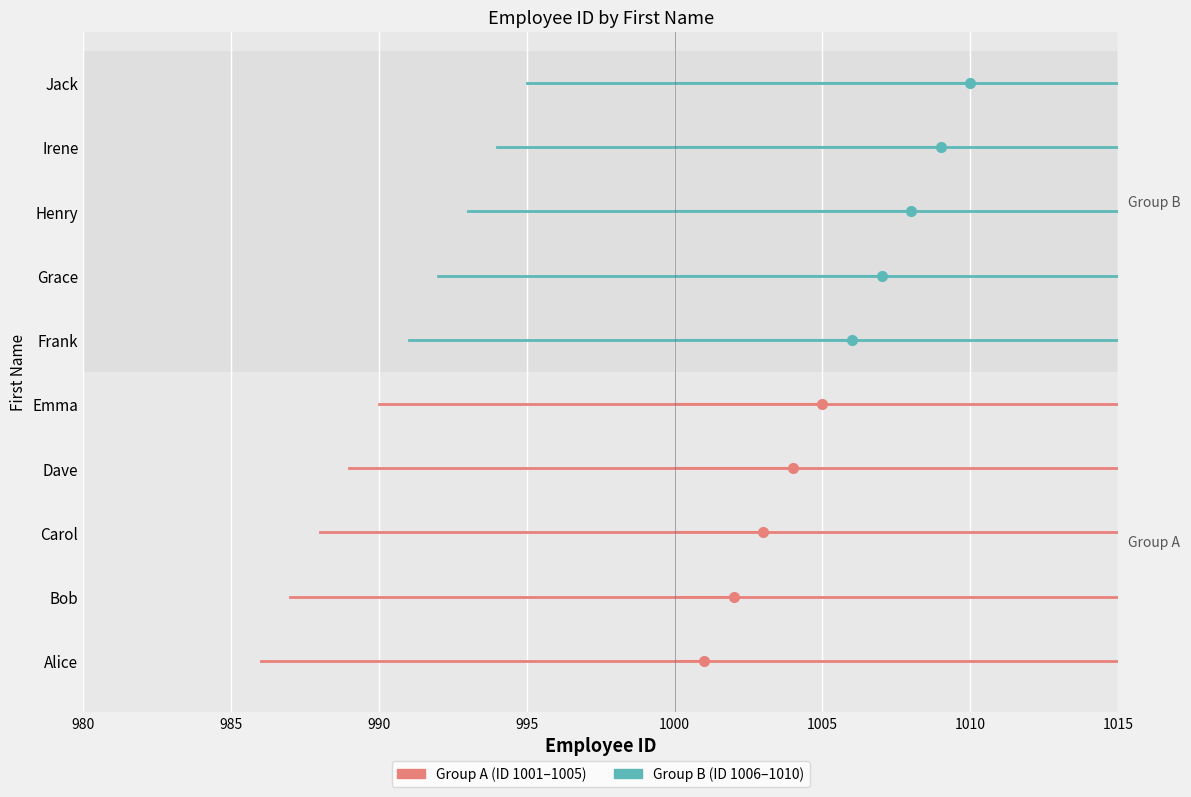

What position from the right is Henry?

3